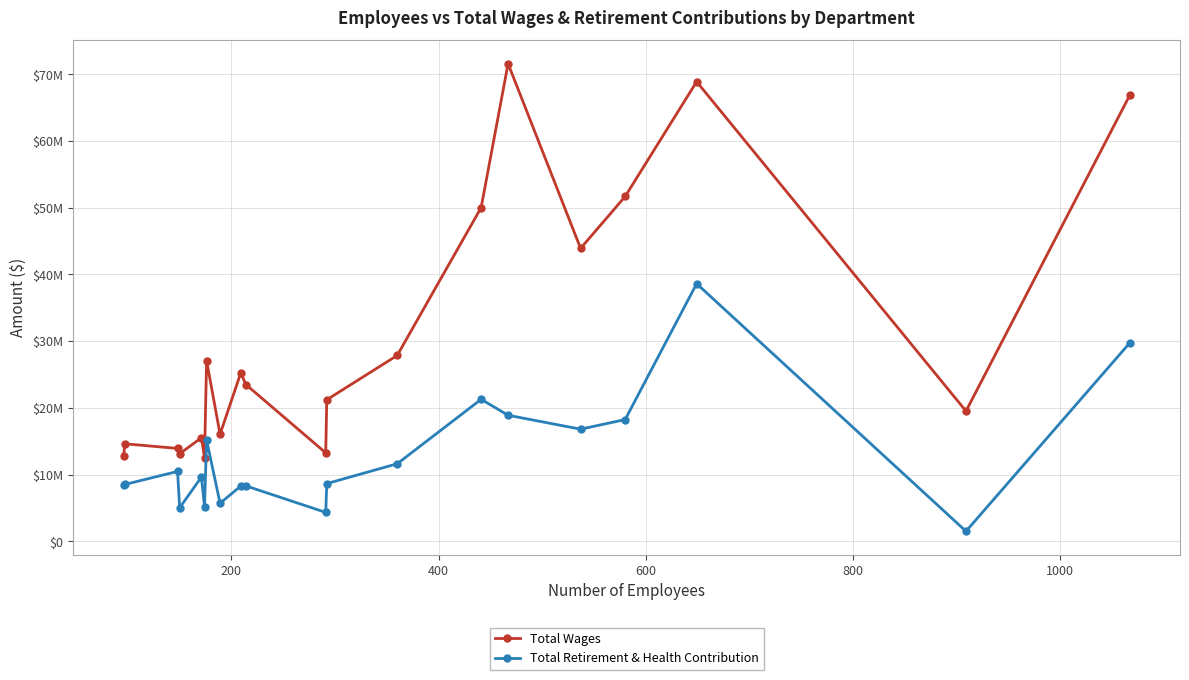

Which series has the largest total across all categories?

Total Wages